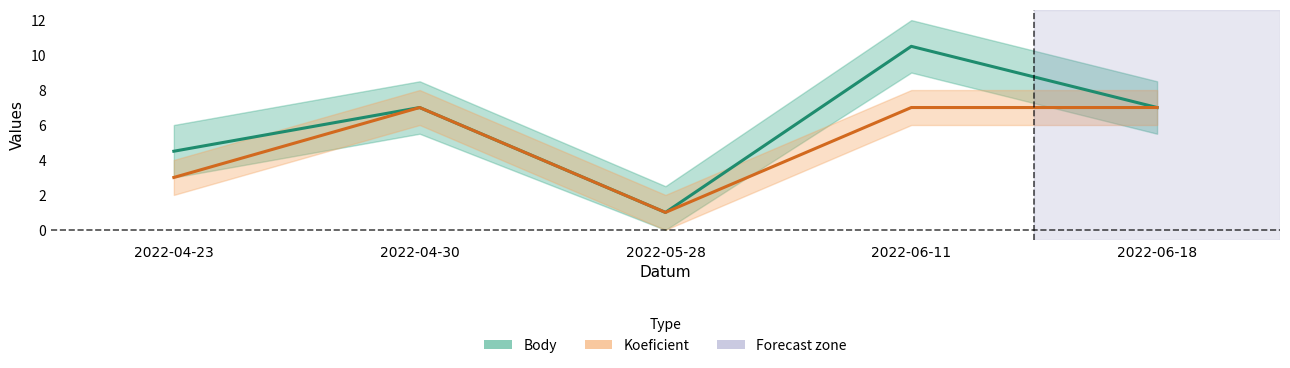

How many data points does each series have?

5